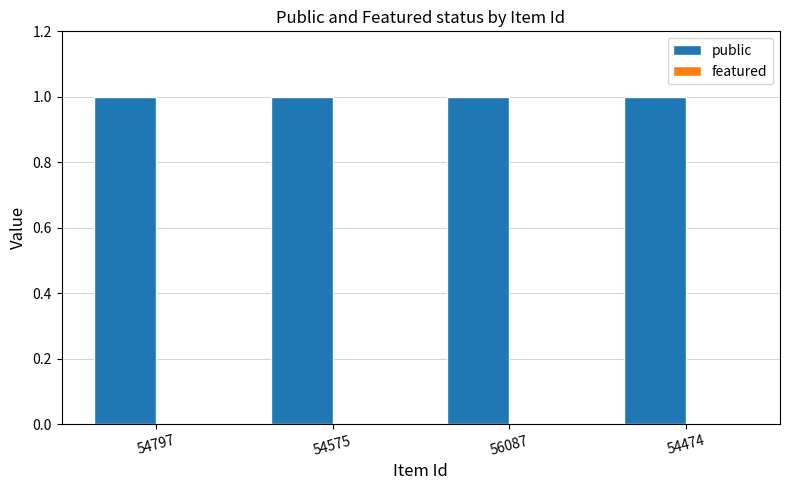

What are all the series names shown in the legend?

public, featured